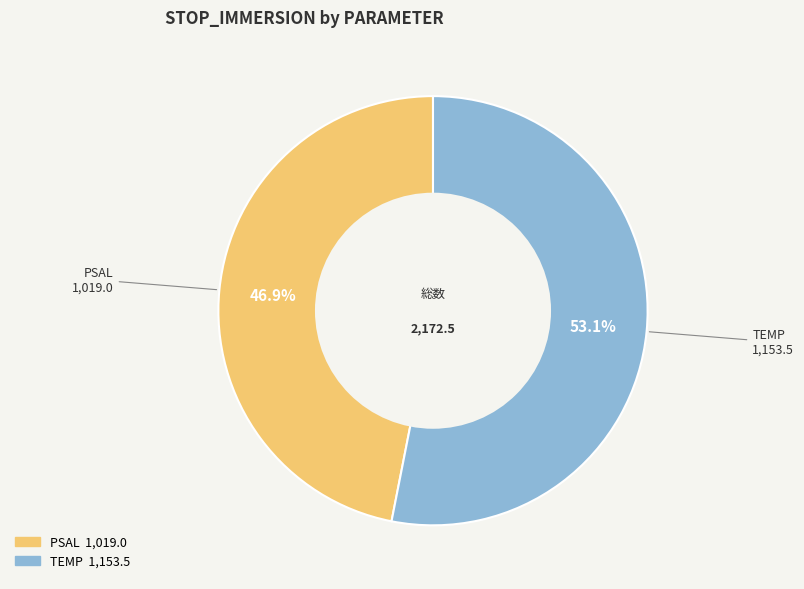

To the nearest percent, what is the difference between the TEMP and PSAL slice percentages?

6%